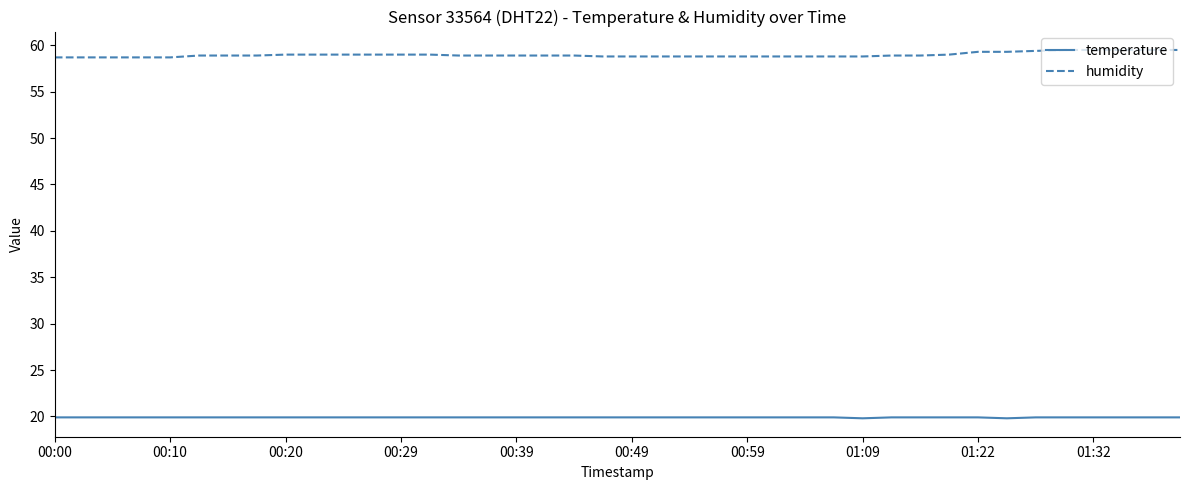

What is the difference between the second highest and minimum values in the temperature series?

0.1